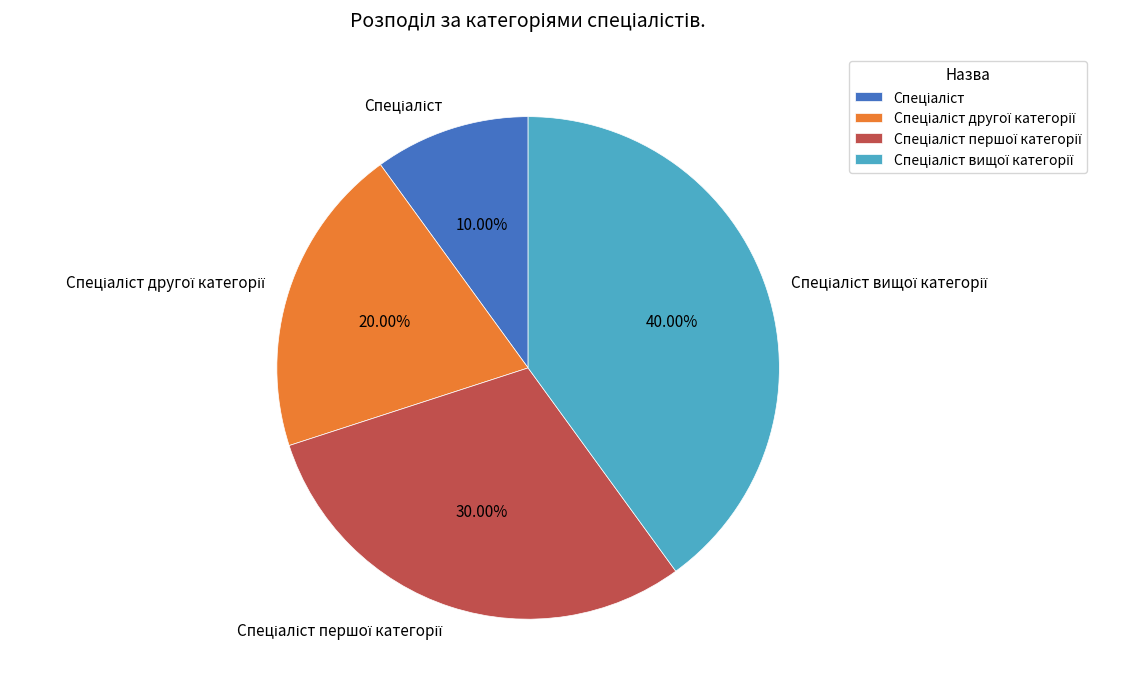

Count the number of slices in the pie.

4